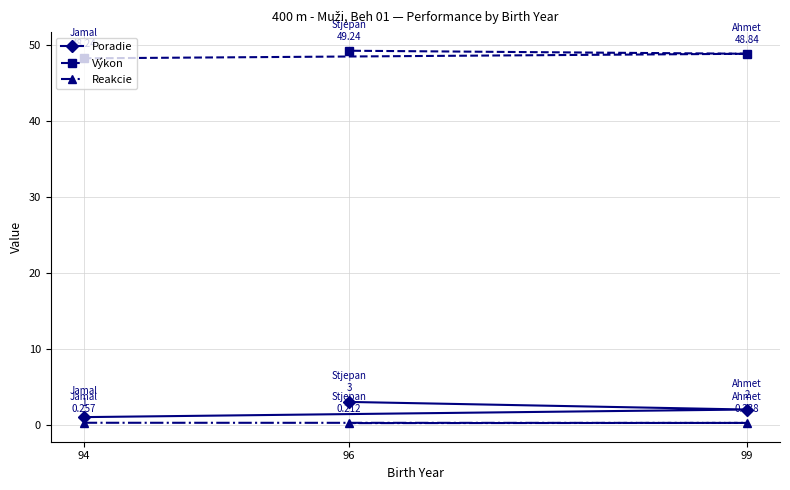

What is the approximate value of Výkon at 94?

48.2